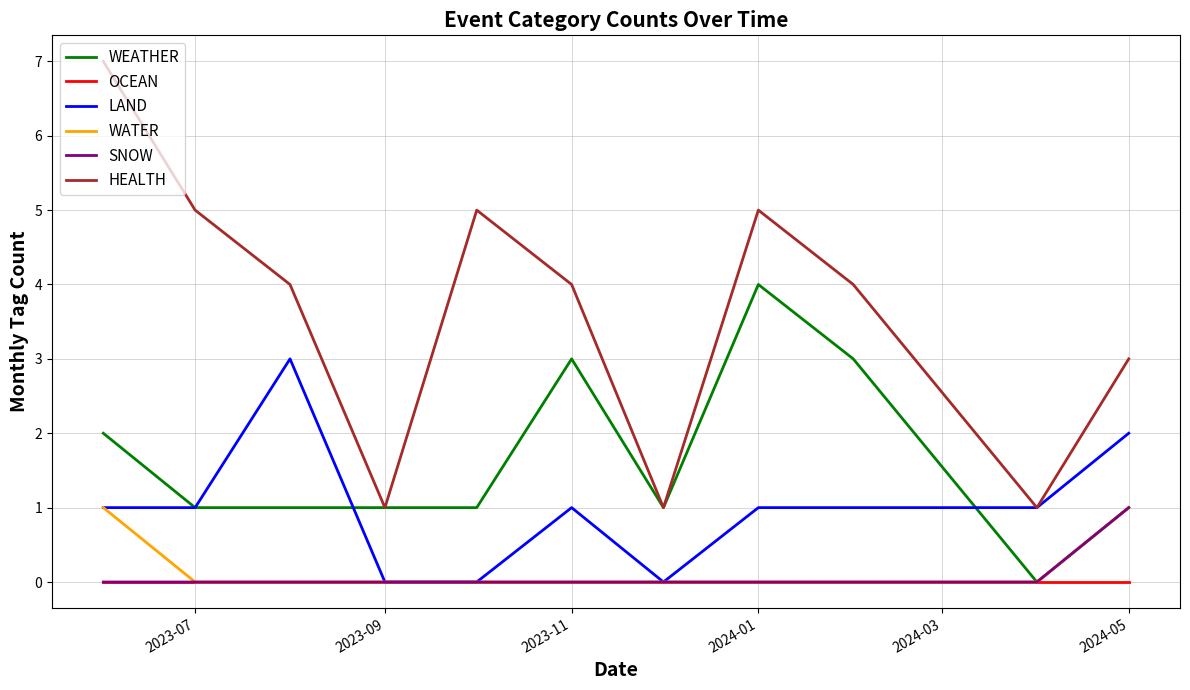

Reading left to right, extract all data points from this chart.

WEATHER: 2	1	1	1	1	3	1	4	3	0	1
OCEAN: 0	0	0	0	0	0	0	0	0	0	0
LAND: 1	1	3	0	0	1	0	1	1	1	2
WATER: 1	0	0	0	0	0	0	0	0	0	1
SNOW: 0	0	0	0	0	0	0	0	0	0	1
HEALTH: 7	5	4	1	5	4	1	5	4	1	3